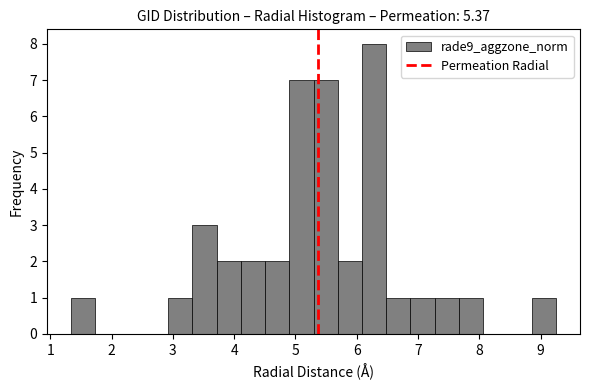

Read against the x-axis, roughly where is the centre of the tallest bar?

6.3